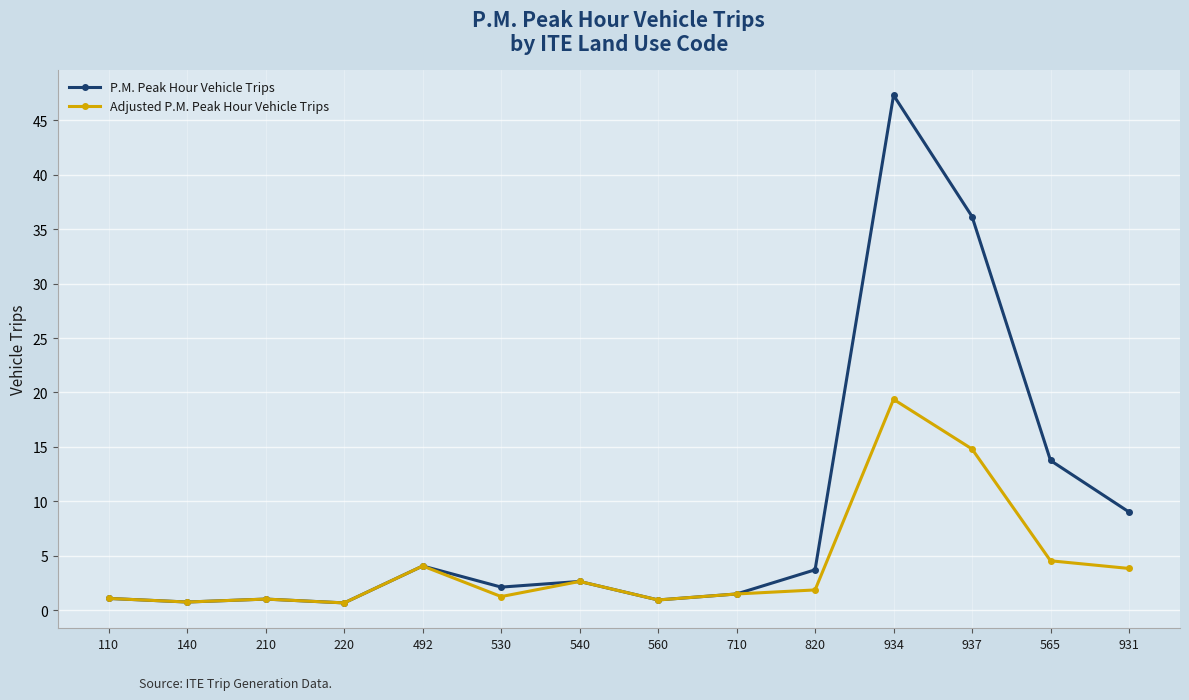

What is the average value of the P.M. Peak Hour Vehicle Trips series?

8.9